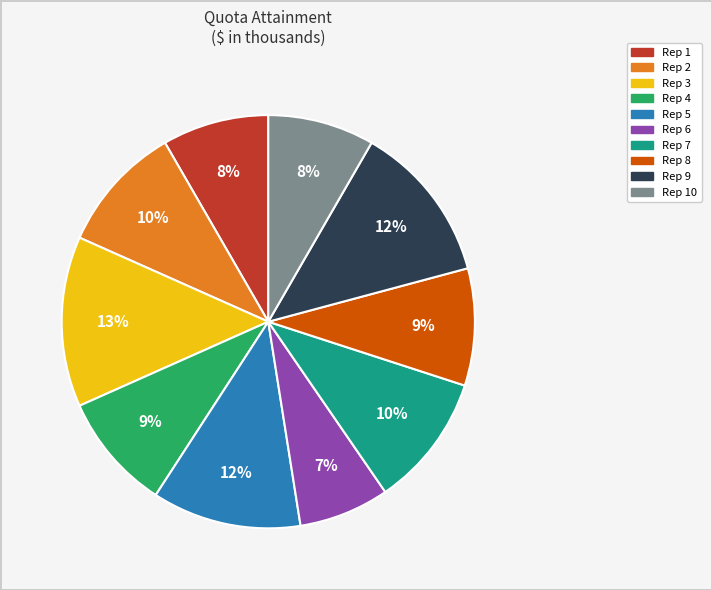

Is there a majority slice in this chart?

No